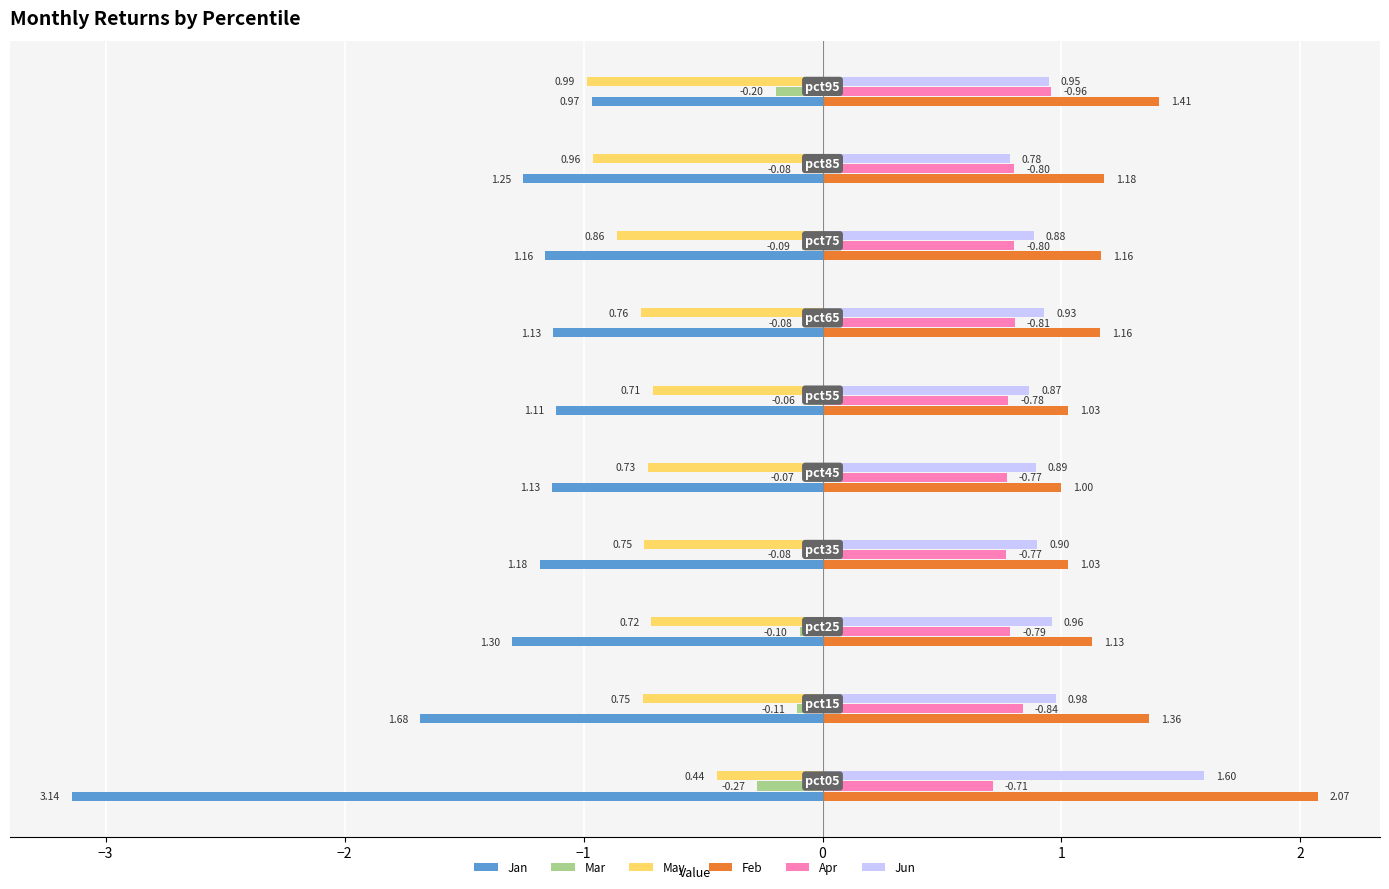

List the series in order of their peak value, lowest first.

Jan, May, Mar, Apr, Jun, Feb